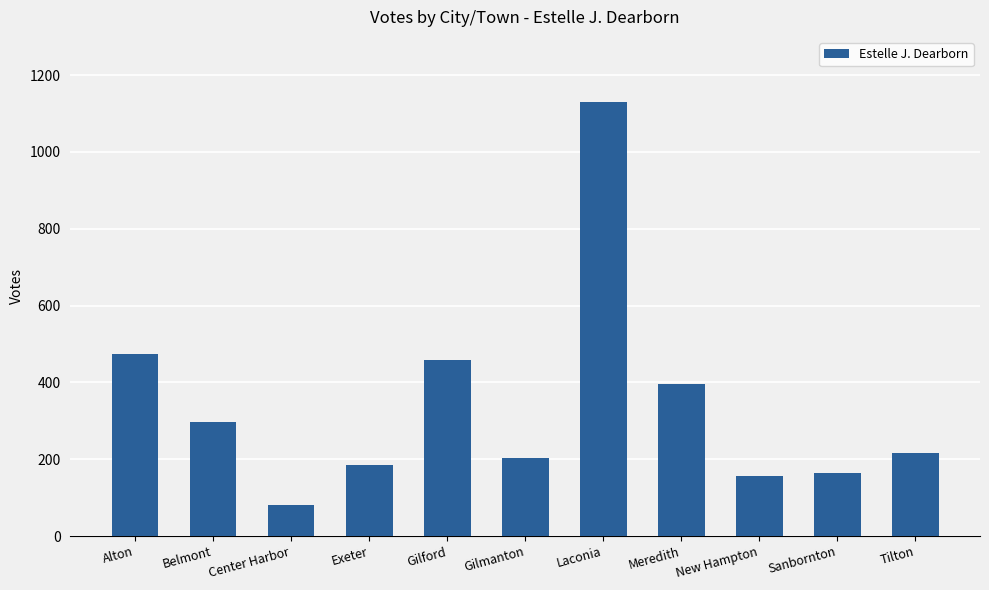

The value at Laconia is 1946. True or false?

False